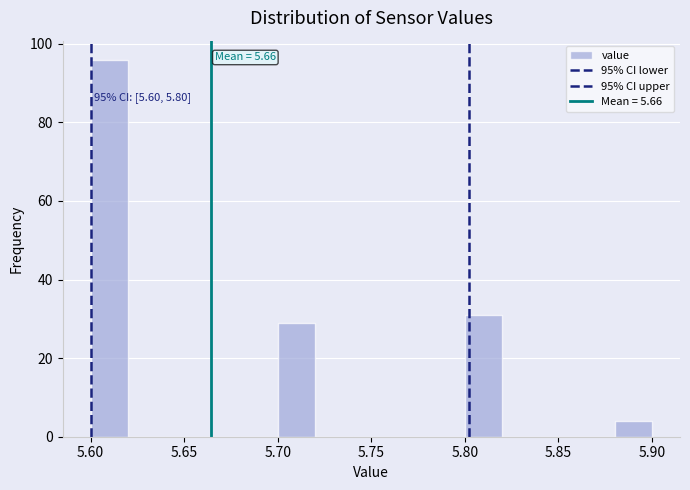

Over which range of the x-axis is the bar tallest?

5.60 to 5.62